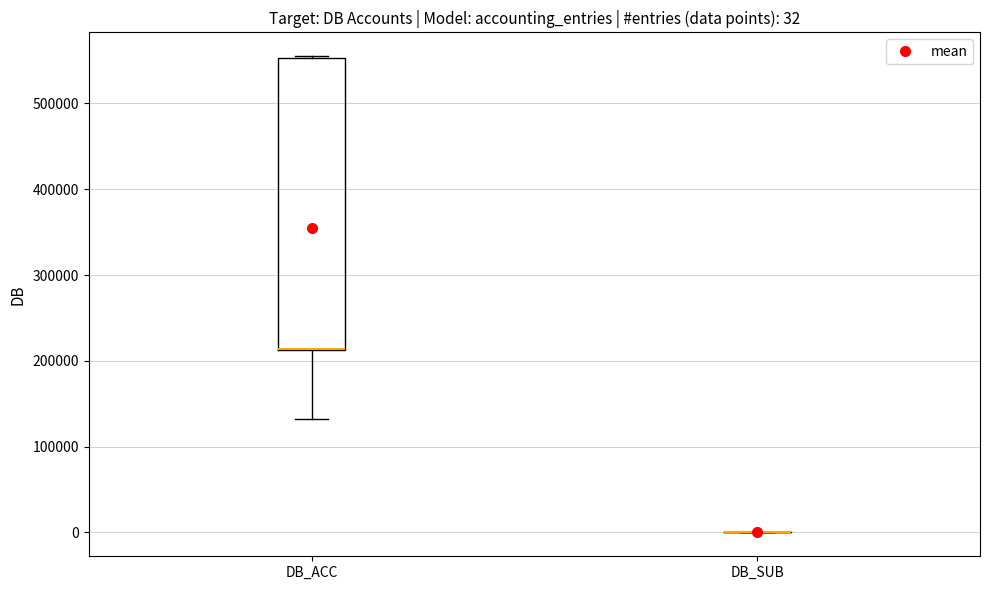

Which box is the tallest, from its lower edge to its upper edge?

DB_ACC